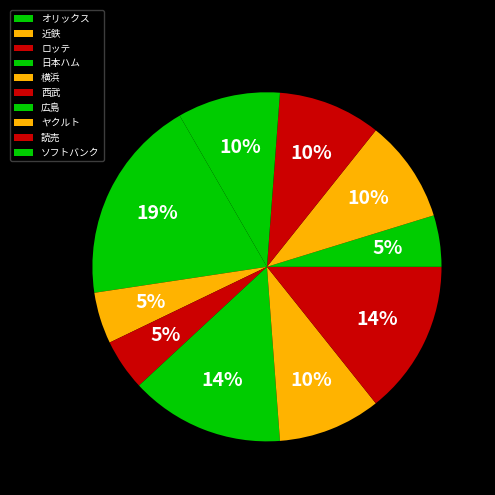

How many segments does this pie chart have?

10